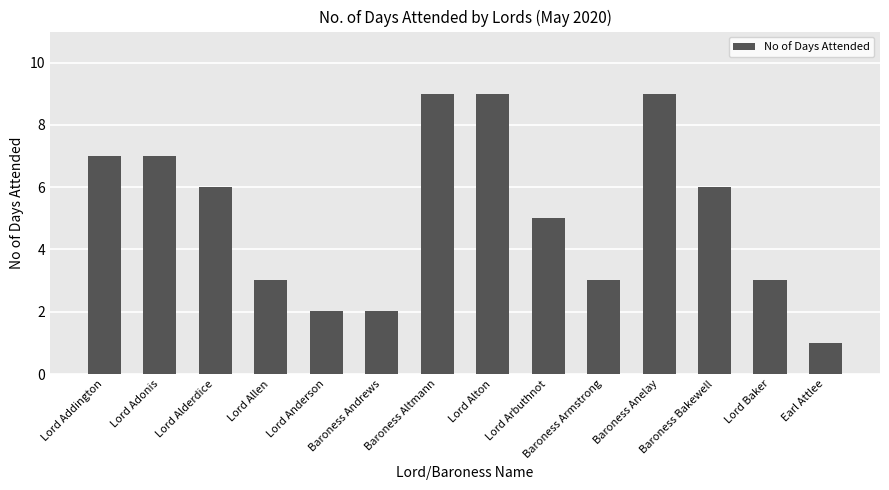

What is the ratio of the value at Lord Addington to the value at Baroness Andrews?

3.5